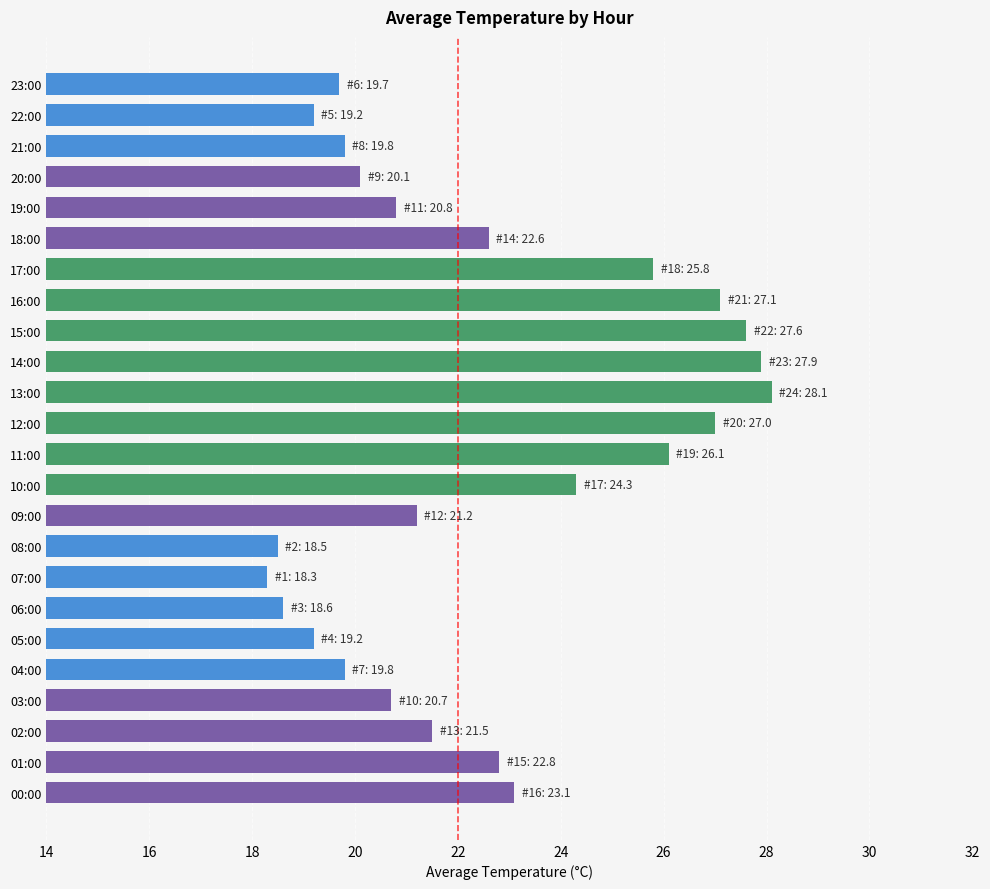

Which label corresponds to the largest value in the chart?

13:00